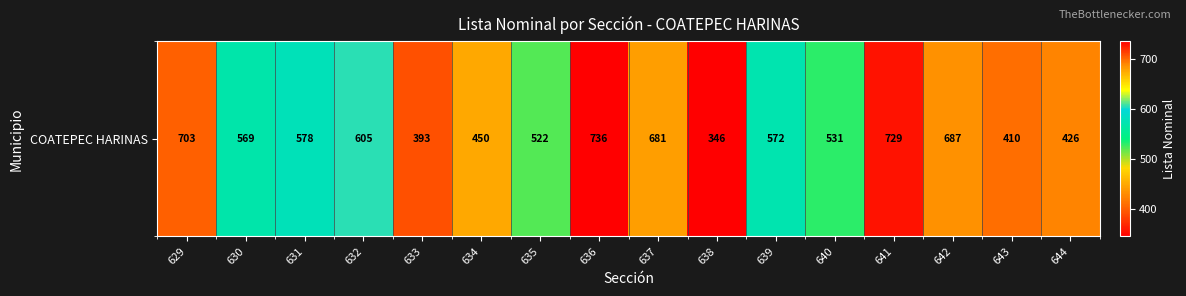

Reading left to right, transcribe all the data shown in this chart.

629=703	630=569	631=578	632=605	633=393	634=450	635=522	636=736	637=681	638=346	639=572	640=531	641=729	642=687	643=410	644=426